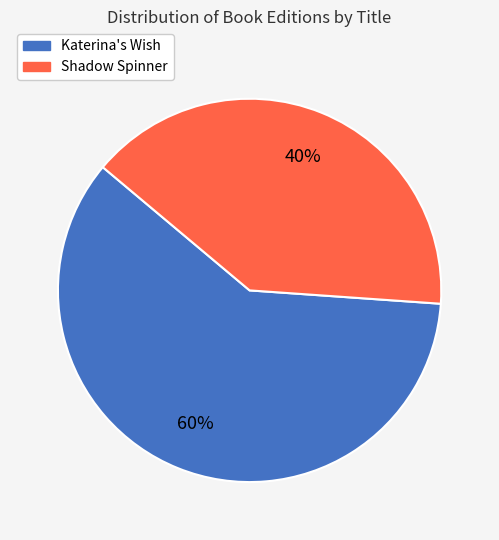

Is there a majority slice in this chart?

Yes